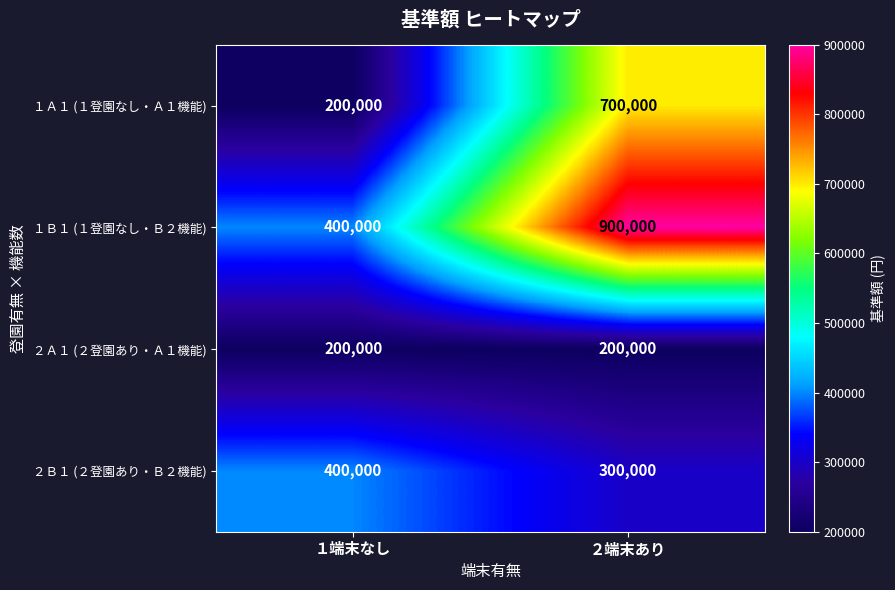

What is the smallest value displayed?

200000